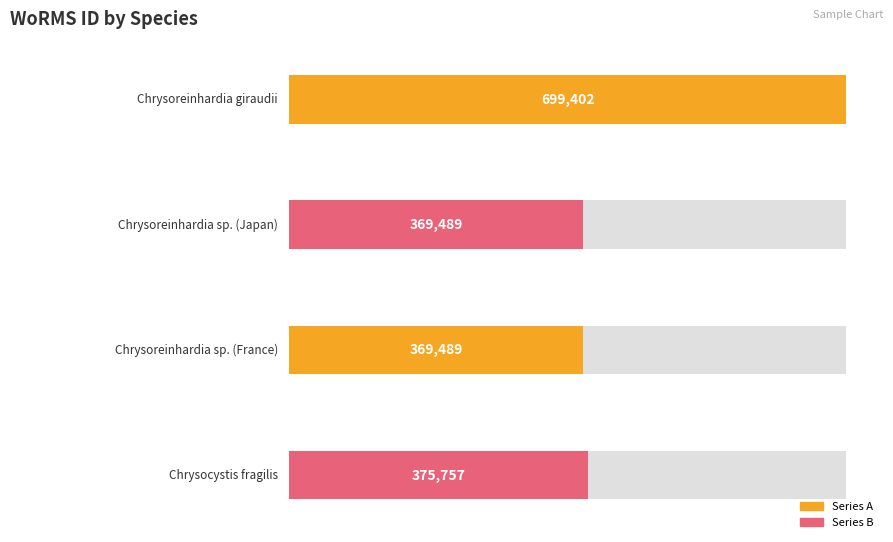

Approximately how many times larger is the value at Chrysoreinhardia sp. (Japan) compared to Chrysoreinhardia giraudii?

0.5